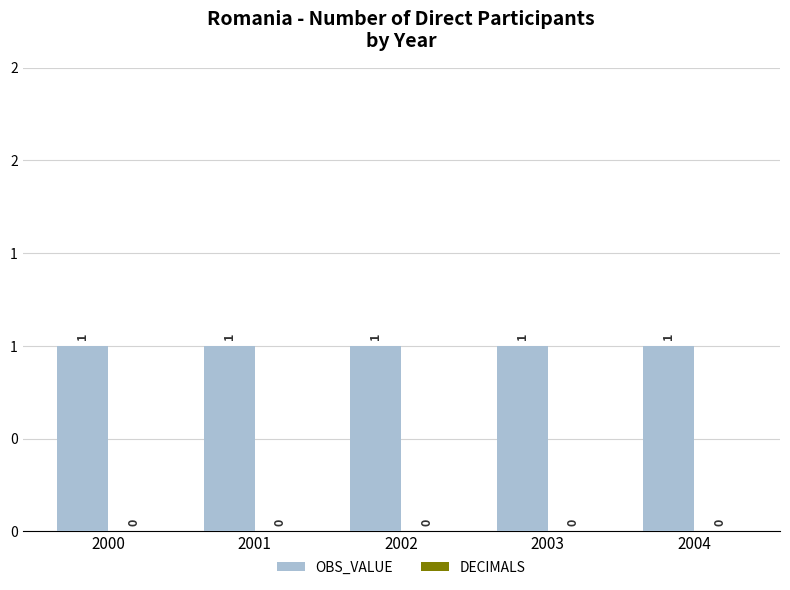

Does the chart contain any negative values?

No